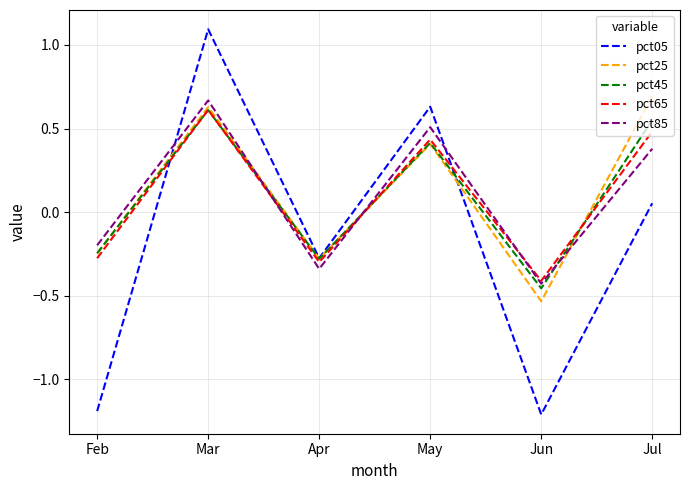

At which category is the sum across all series the highest?

Mar